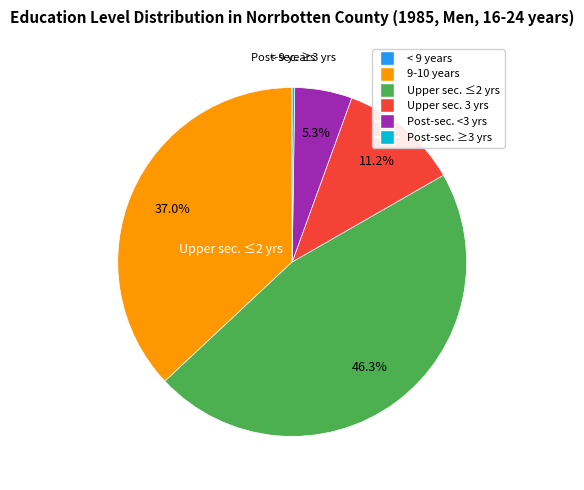

Is there a majority slice in this chart?

No